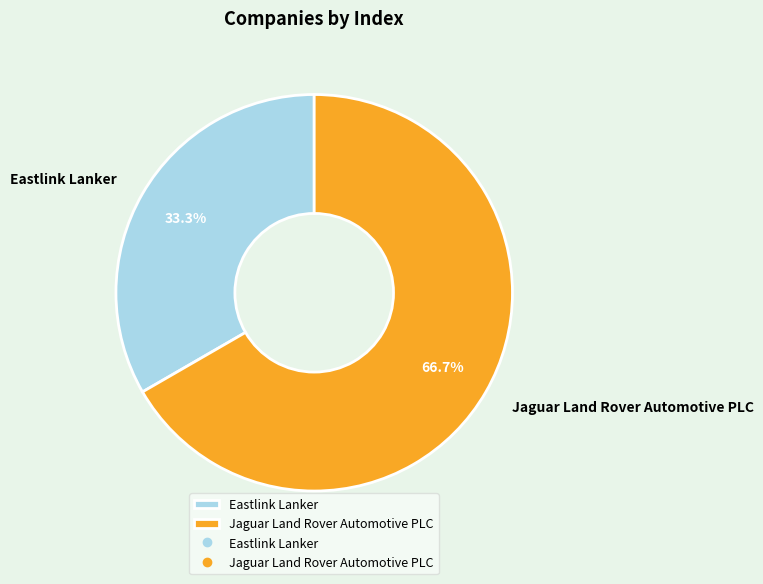

Rank the categories by value from highest to lowest.

Jaguar Land Rover Automotive PLC, Eastlink Lanker